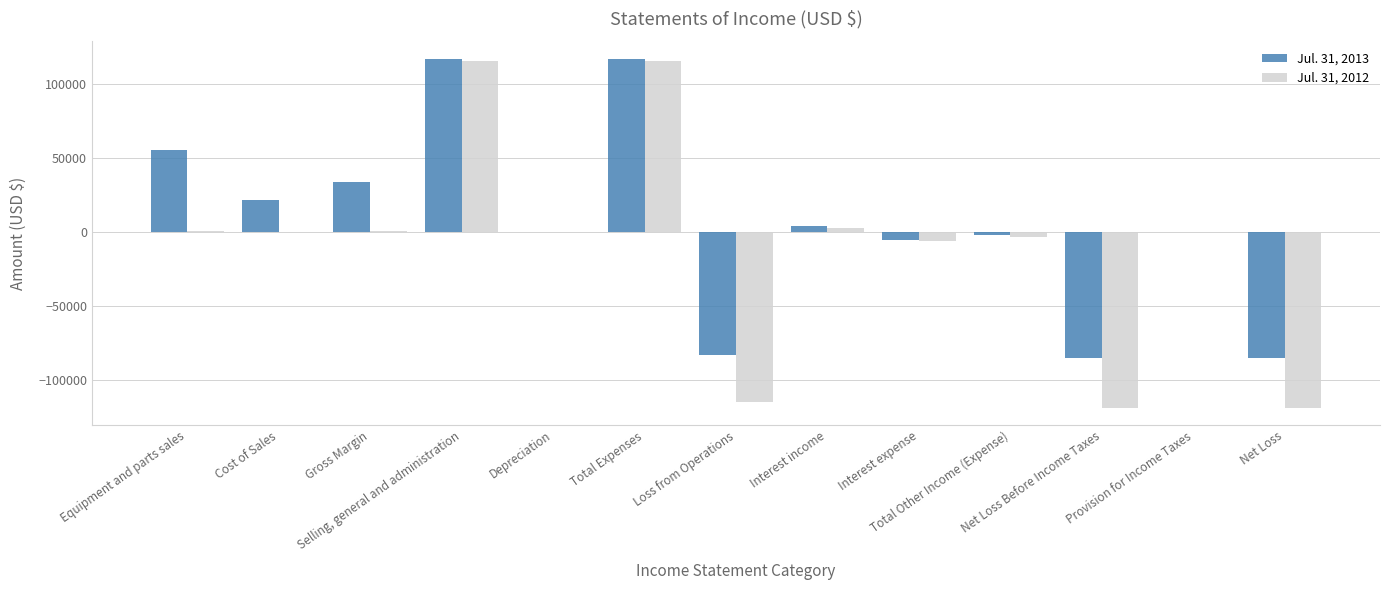

What is the sum of all Jul. 31, 2012 values?

-126889